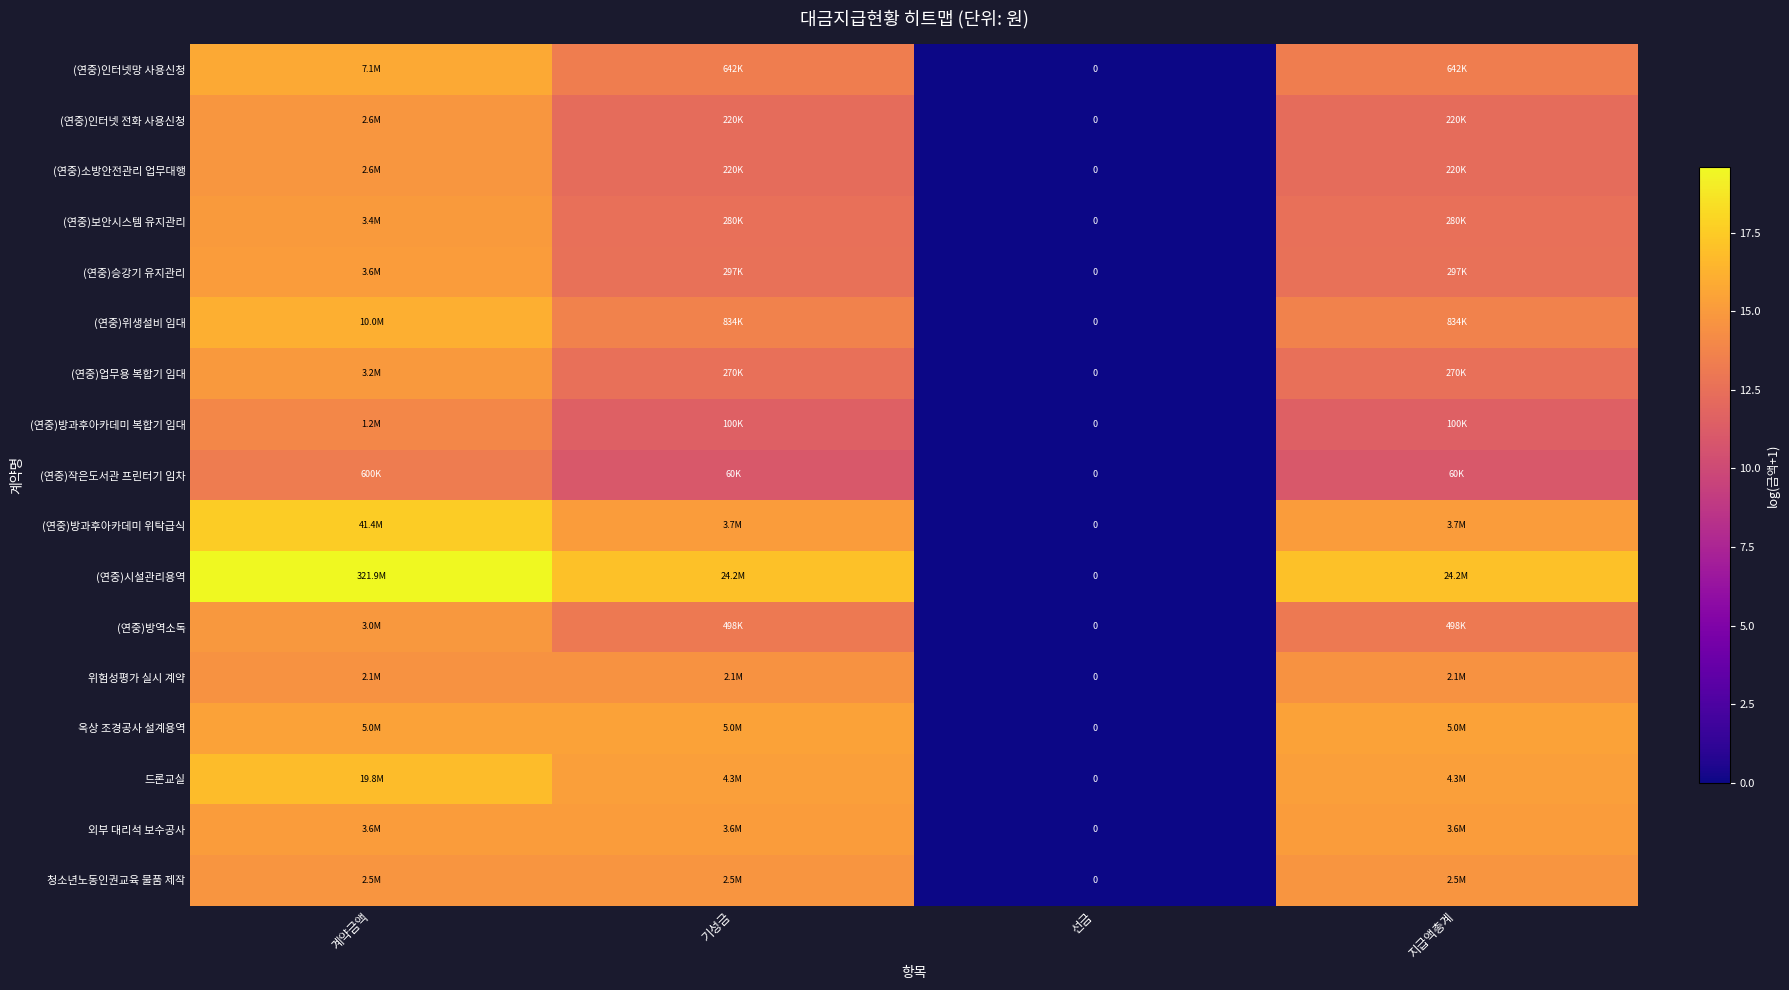

Between 선금 and 지급액총계, which series saw the biggest shift?

(연중)시설관리용역